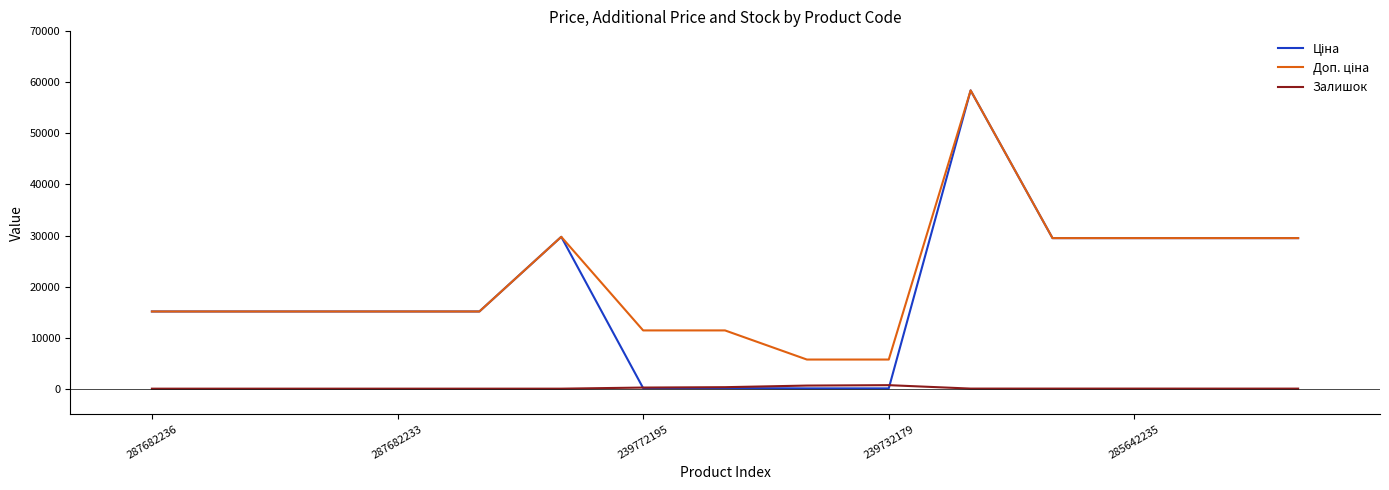

How many lines are shown in the chart?

3